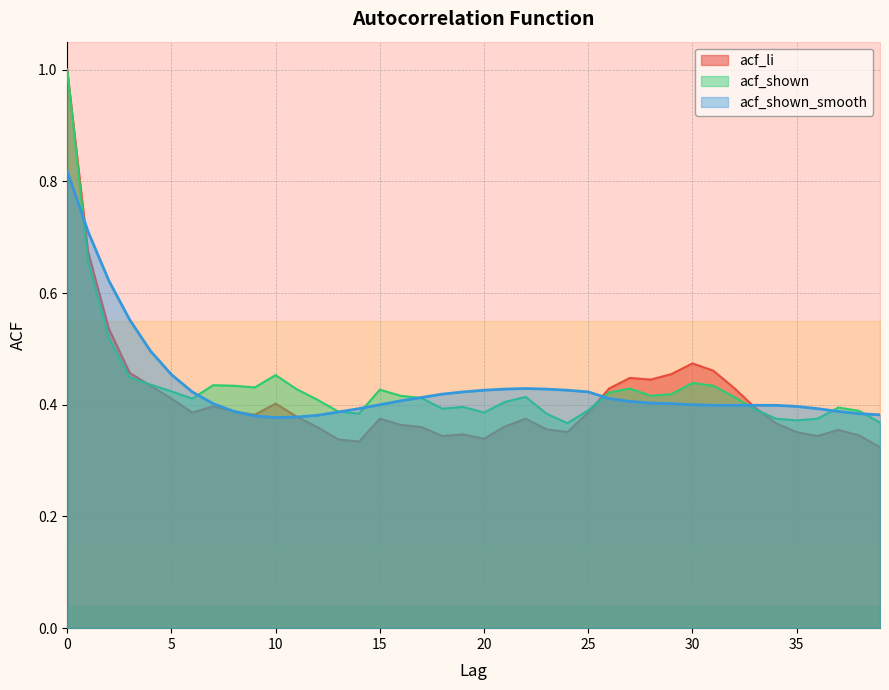

Is it true that acf_li equals 0.5 at 34?

False